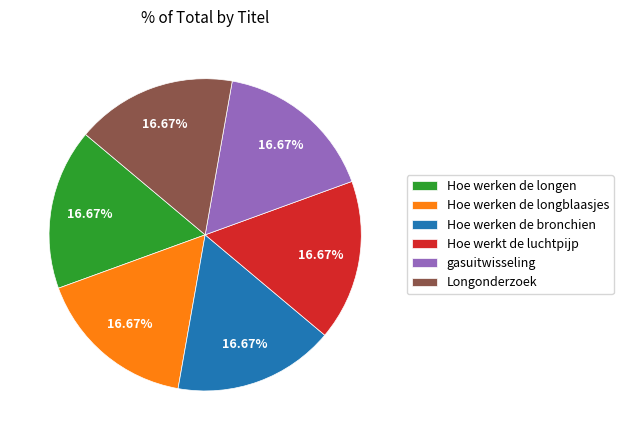

What percentage is the Hoe werken de longen slice, to the nearest percent?

17%